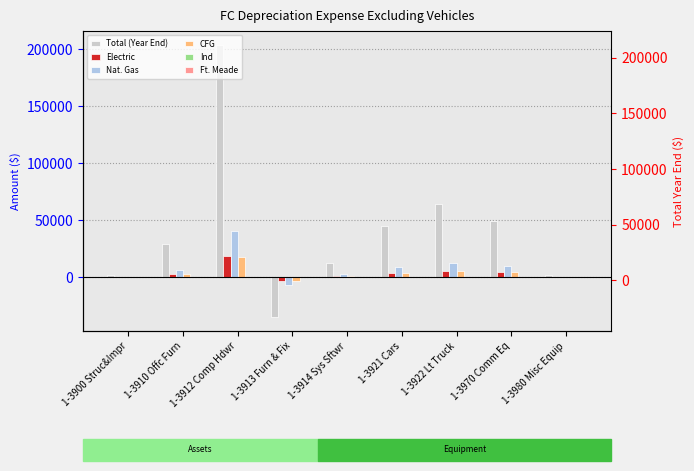

What is the difference between the maximum and minimum values in the Ind series?

437.0